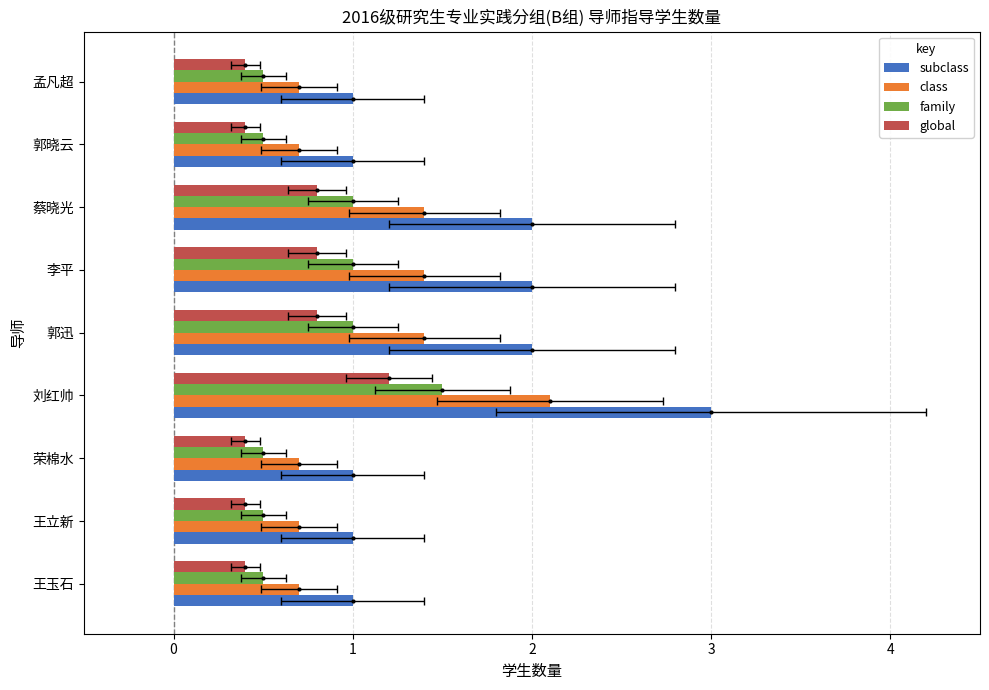

Are the bars grouped side by side (vs. stacked)?

Yes